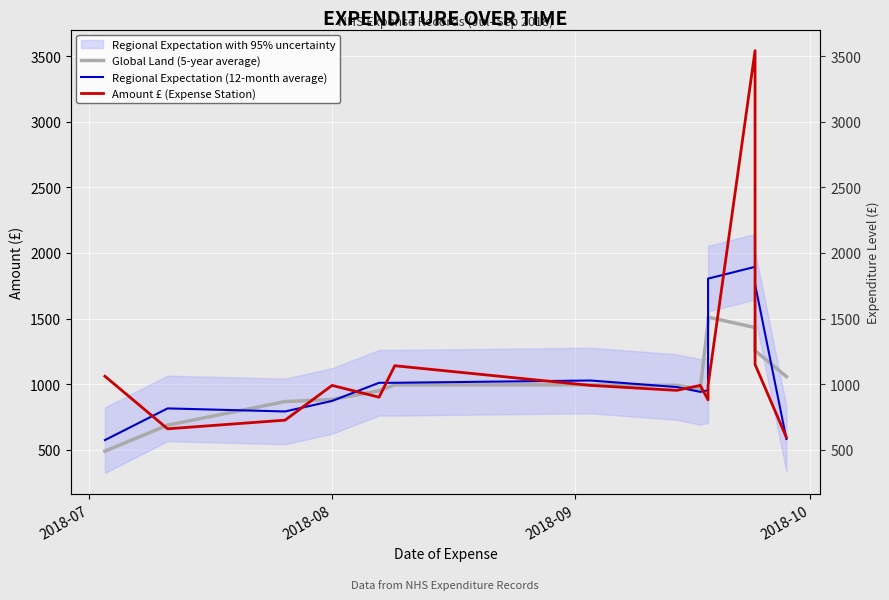

What is the highest value of the Amount £ (Expense Station) series?

3543.0